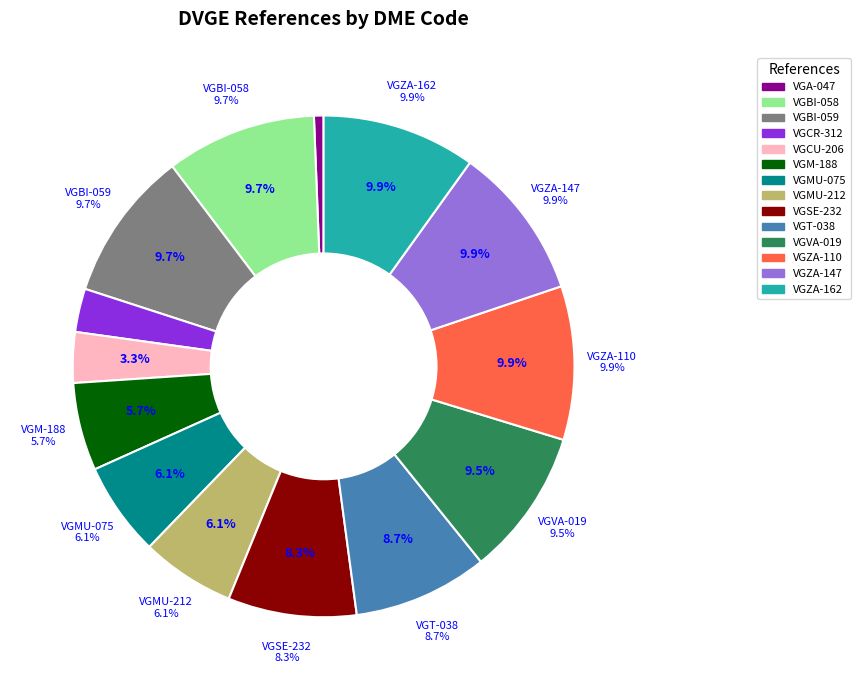

Is it true that VGT-038 is 18% of the pie?

False